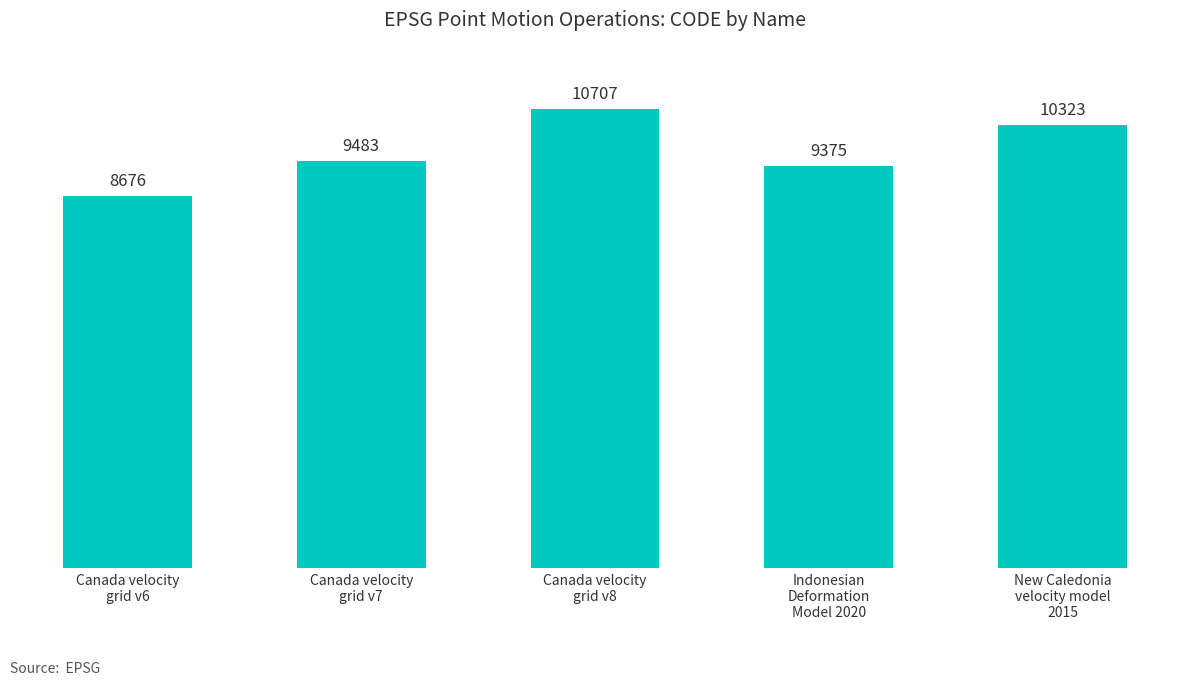

What is the difference between the maximum and second lowest values?

1332